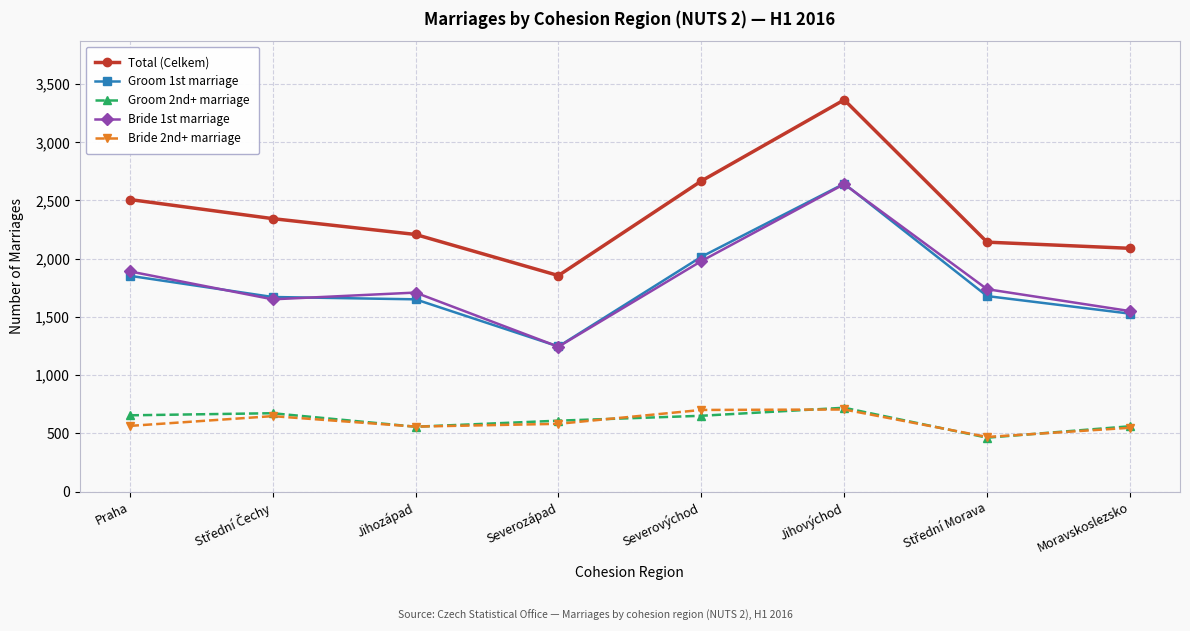

True or false: Groom 1st marriage and Total (Celkem) intersect in this chart.

False